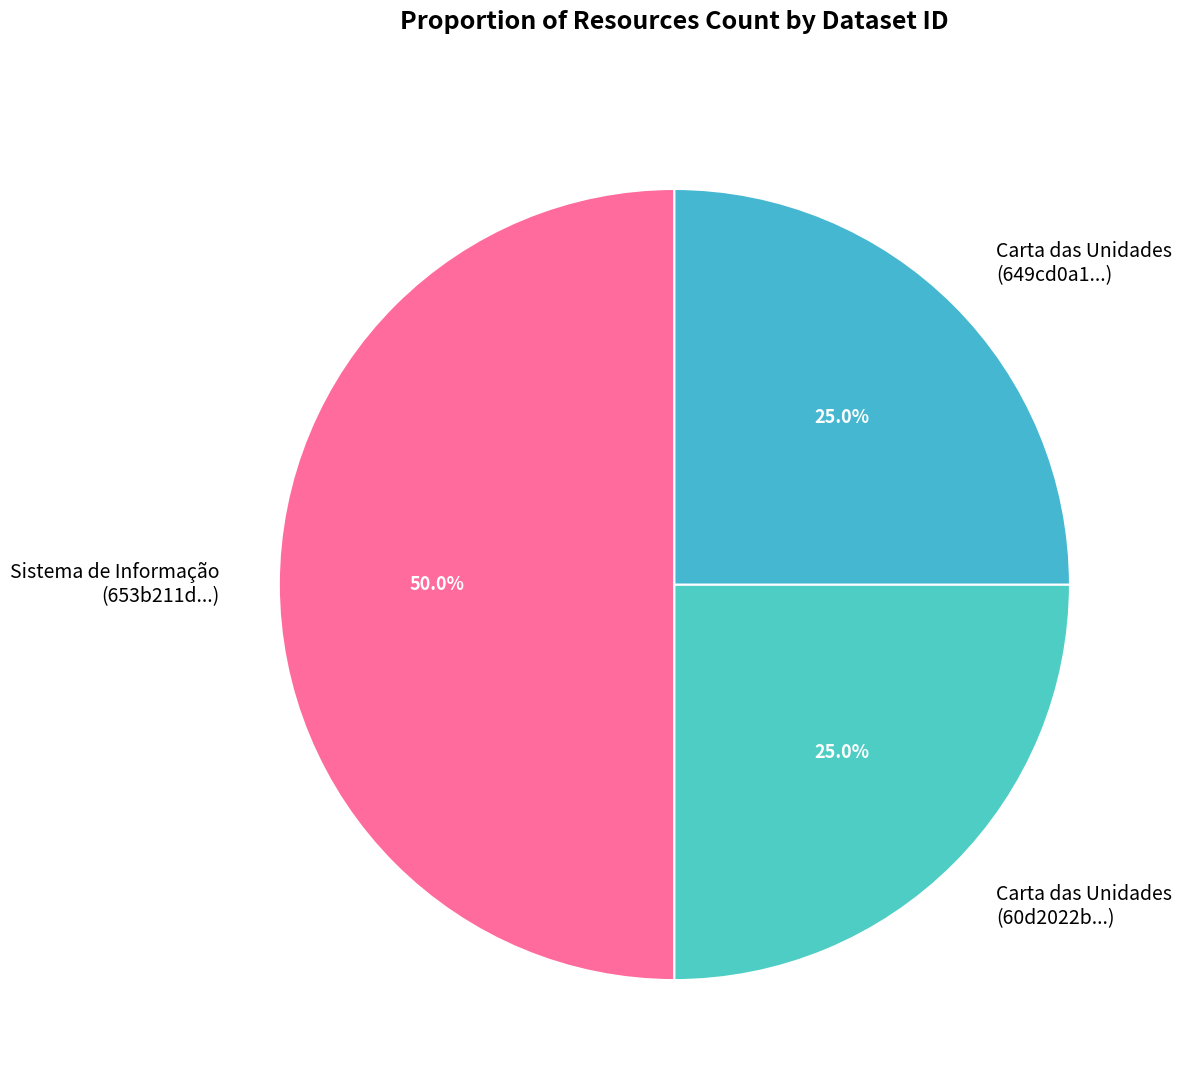

Does Carta das Unidades (60d2022b...) represent more than half of the total?

No